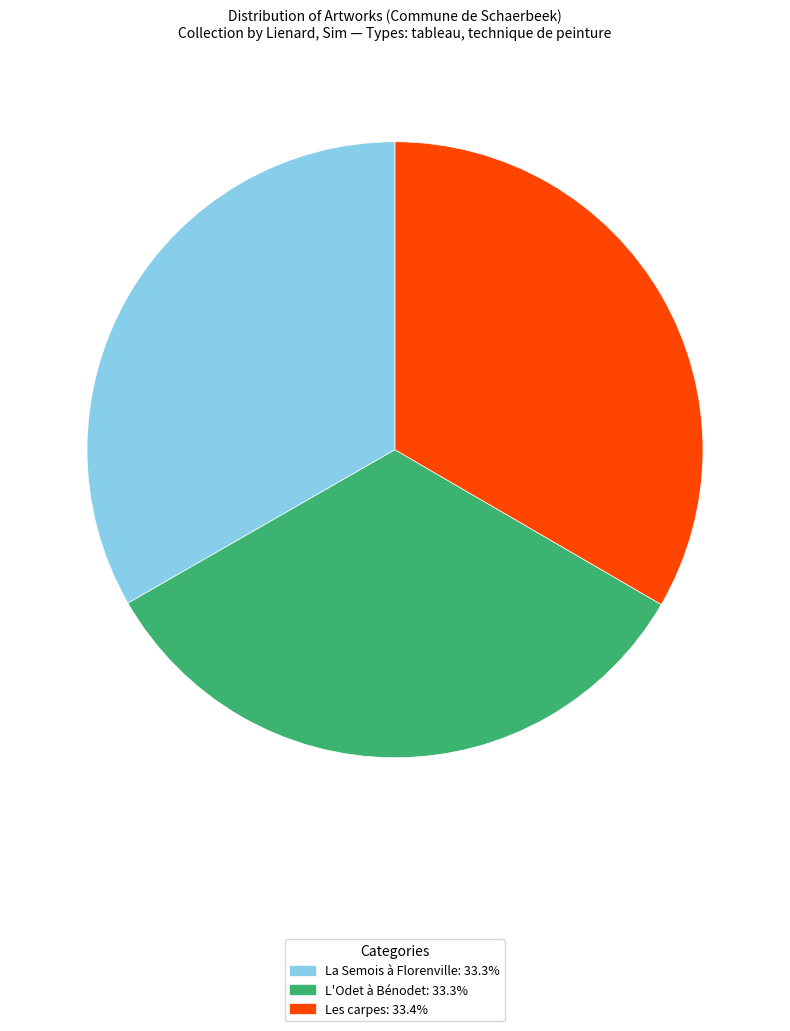

Approximately how many times larger is the value at L'Odet à Bénodet compared to Les carpes?

1.0